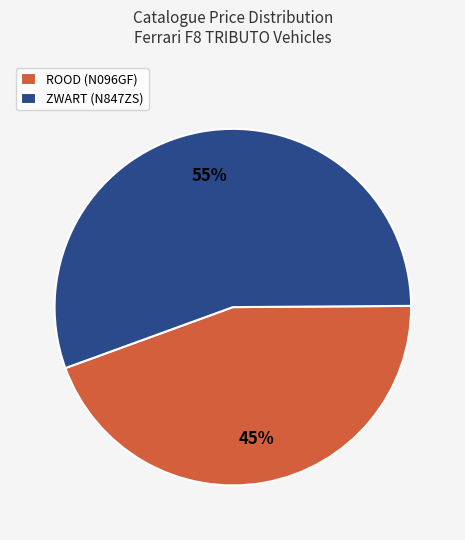

Combined, do ZWART (N847ZS) and ROOD (N096GF) account for over 50%?

Yes